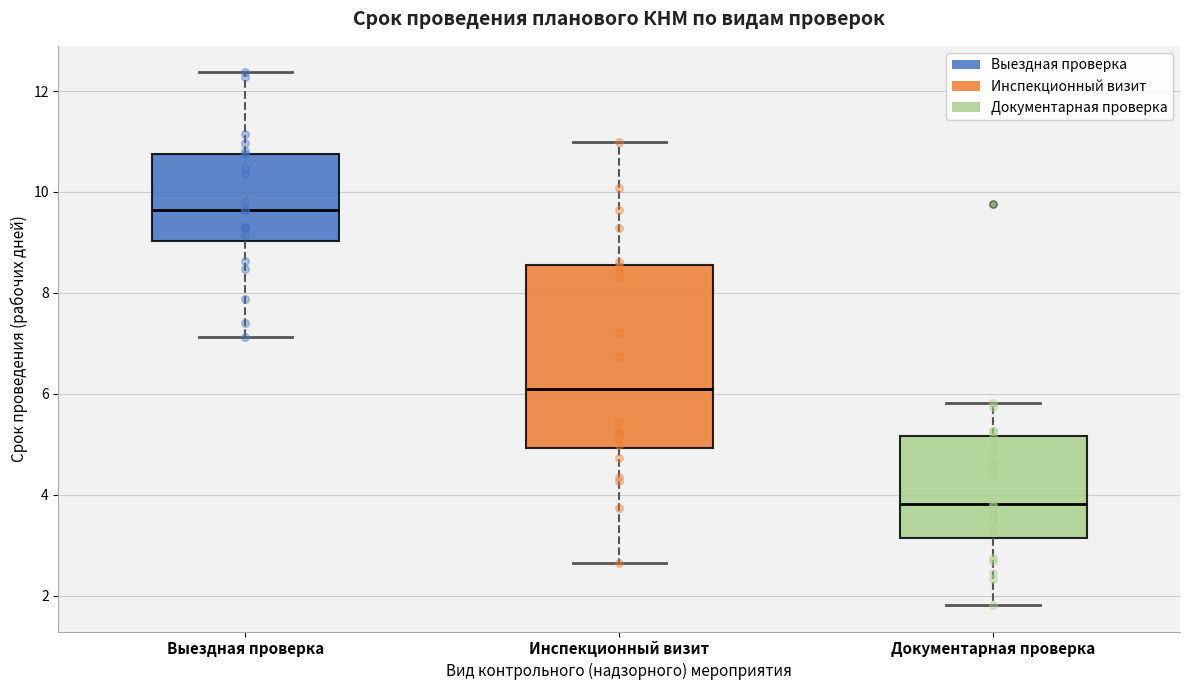

Reading left to right, read every box against the y-axis: the position of its median line, the range the box covers, and the ends of its whiskers. The values are not printed on the chart, so give them approximately, as read against the axis.

Выездная проверка: median 9.6, box 9.0 to 10.8, whiskers 7.2 to 12.4
Инспекционный визит: median 6.2, box 5.0 to 8.6, whiskers 2.6 to 11.0
Документарная проверка: median 3.8, box 3.2 to 5.2, whiskers 1.8 to 5.8